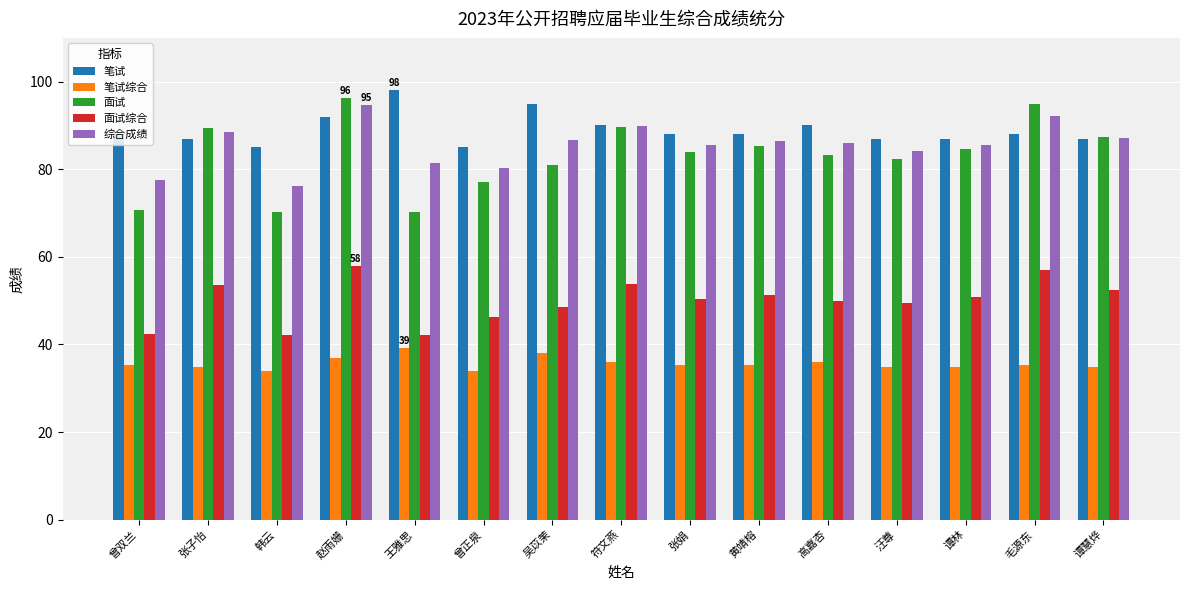

What position from the left is 毛源东?

14